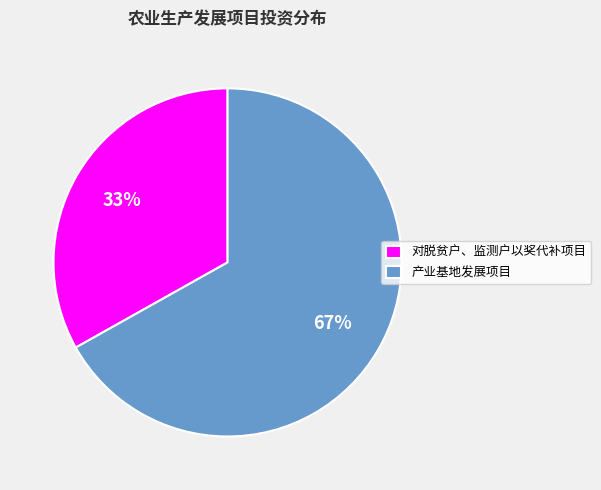

To the nearest percent, what is the combined percentage of 产业基地发展项目 and 对脱贫户、监测户以奖代补项目?

100%